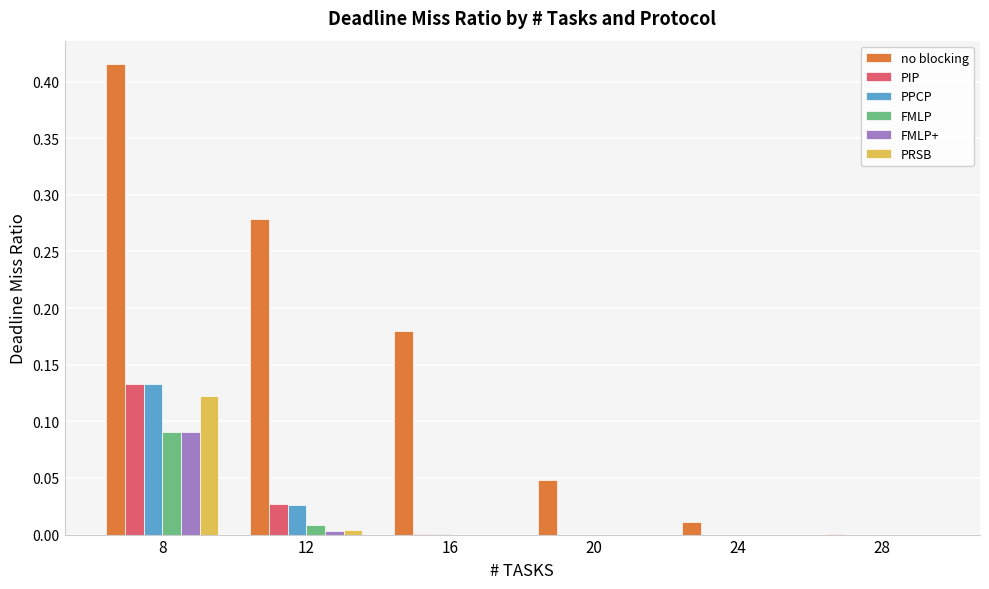

Which series has the largest total across all categories?

no blocking